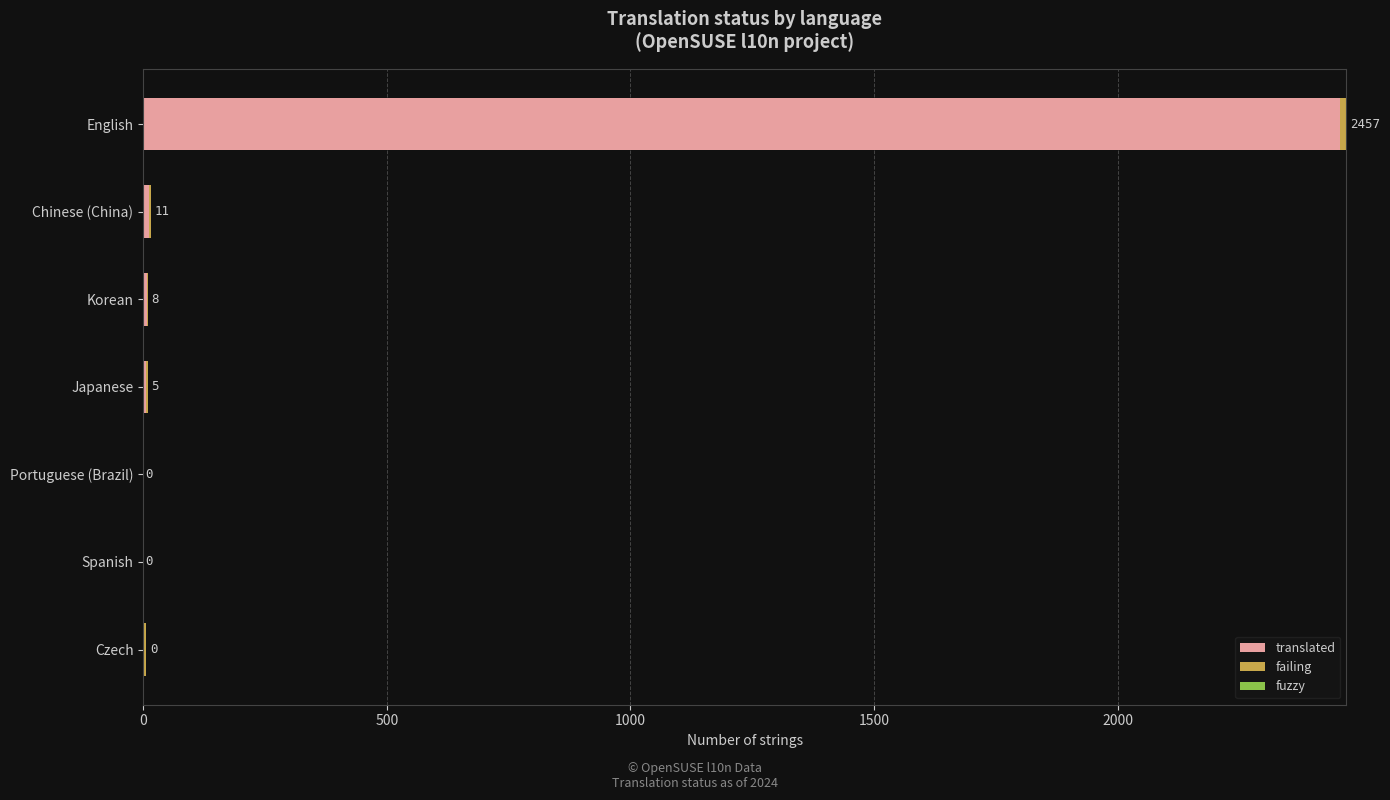

At which label does translated reach its peak?

English